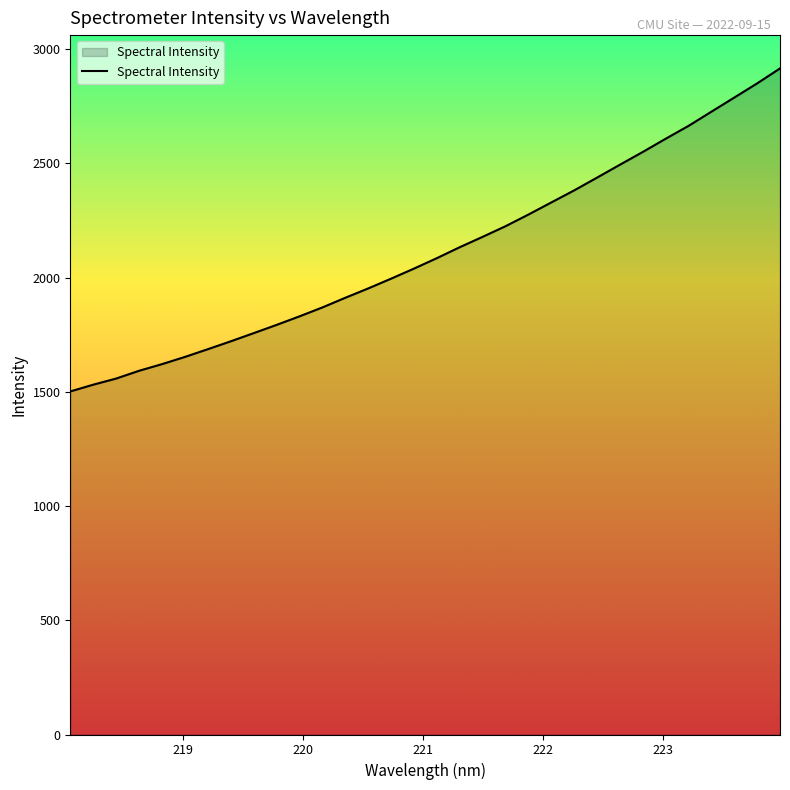

What is the maximum value shown in the chart?

2915.8